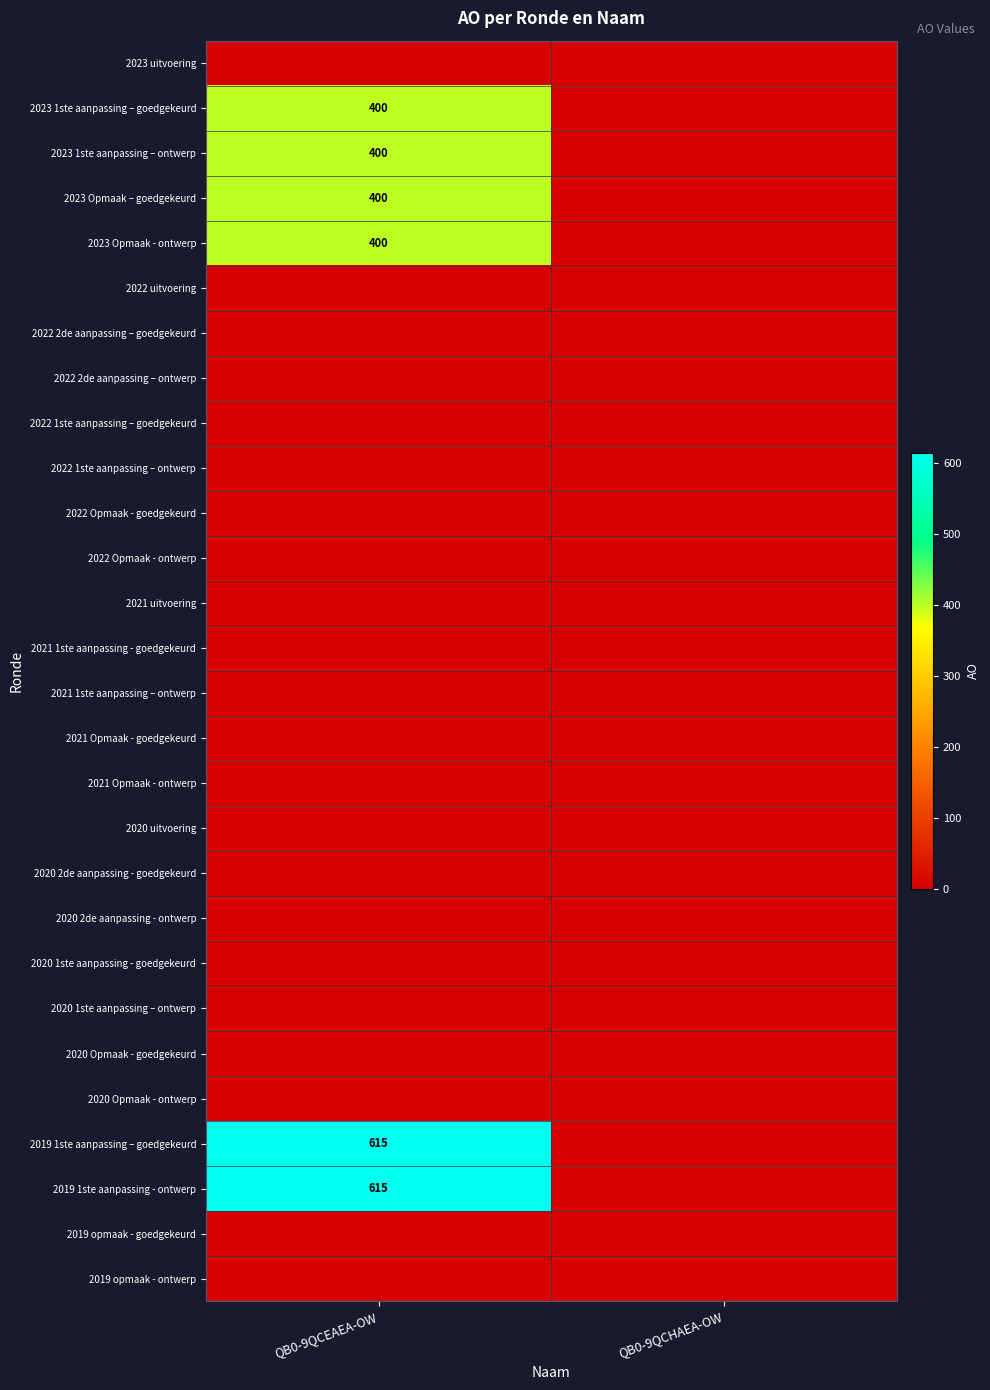

What is the approximate value of 2019 1ste aanpassing - ontwerp at QB0-9QCEAEA-OW, to the nearest 50?

600